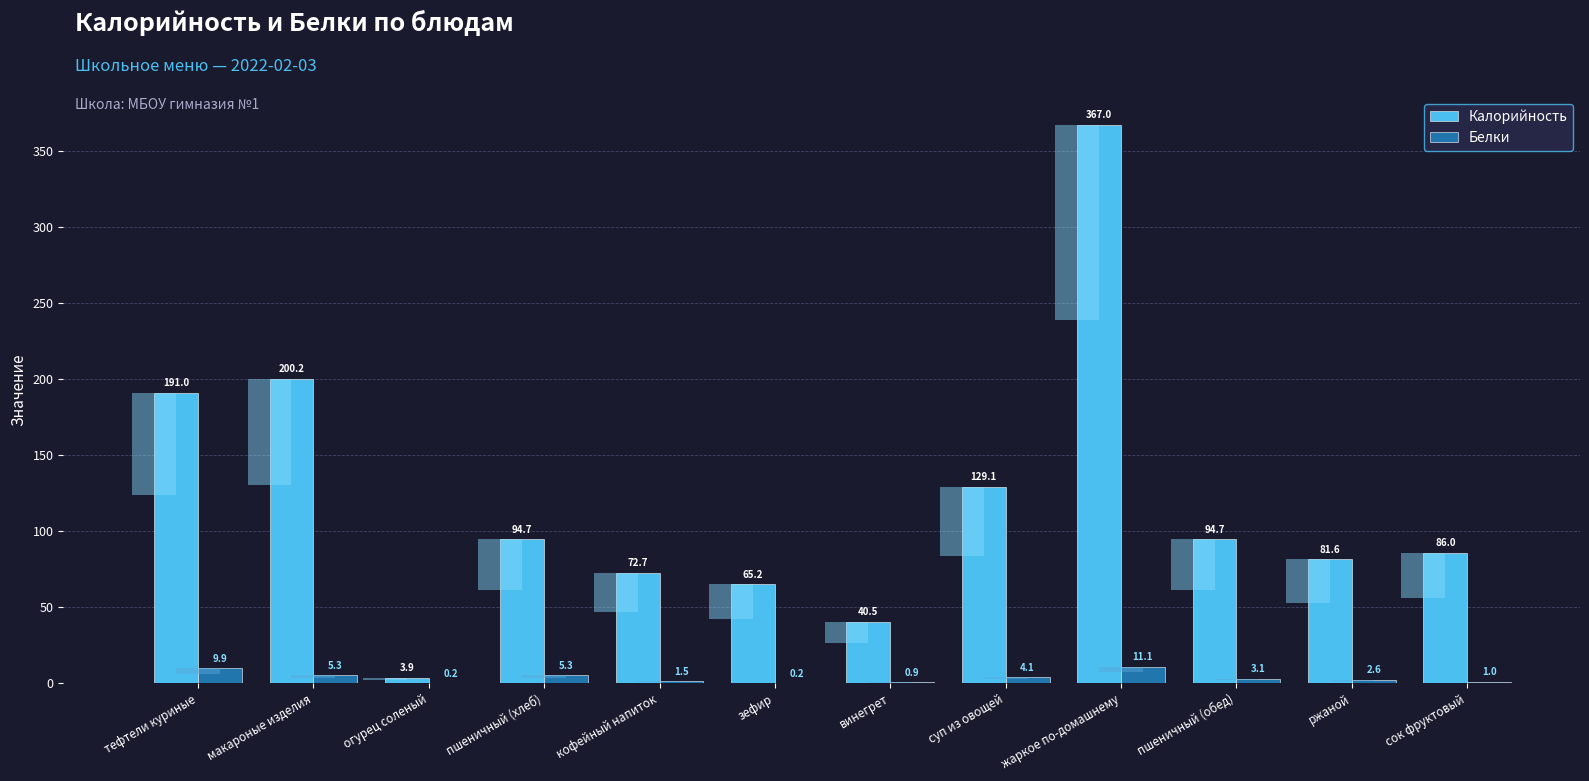

What are all the series names shown in the legend?

Калорийность, Белки